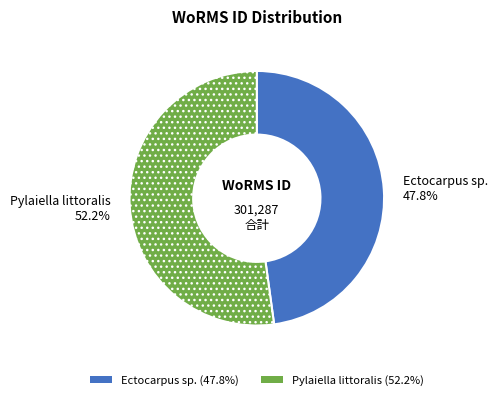

Does Ectocarpus sp. represent more than half of the total?

No